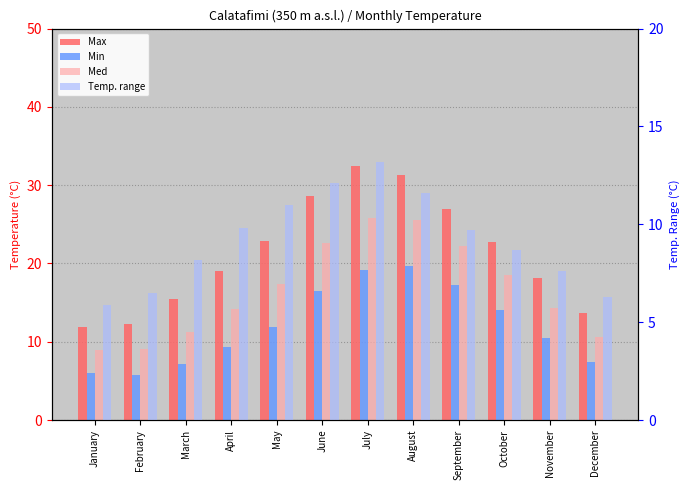

How many bars are there in total?

48